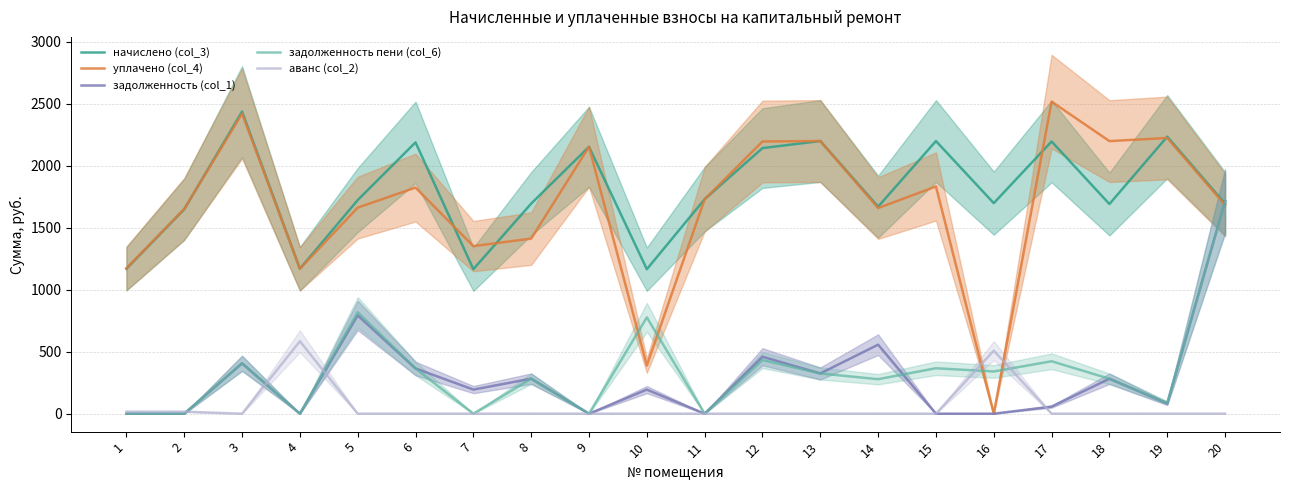

How many data points in задолженность пени (col_6) are less than 324?

10